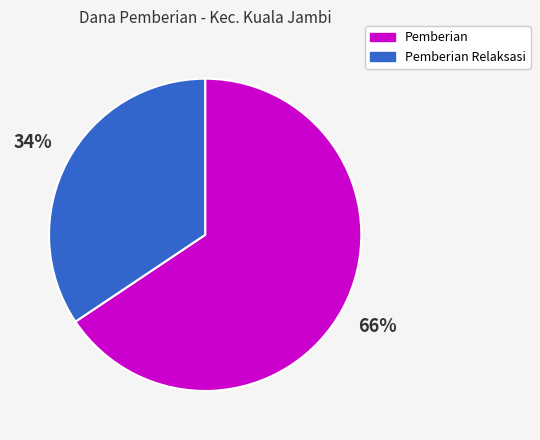

Is there any slice that represents more than half of the pie?

Yes